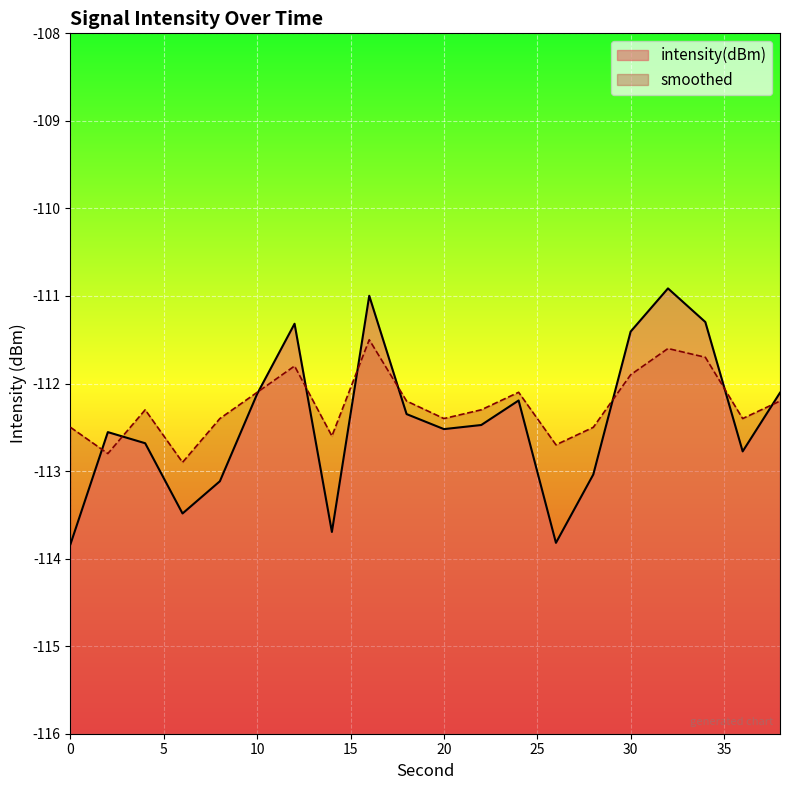

What is the value of the smoothed point at the 20th from the left?

-112.2